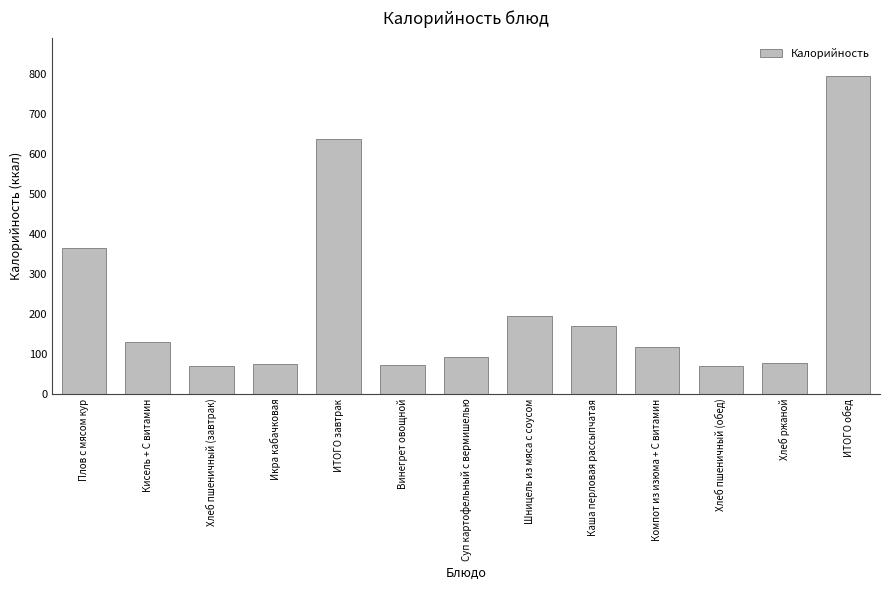

Is it true that the value at Кисель + С витамин is 130?

True